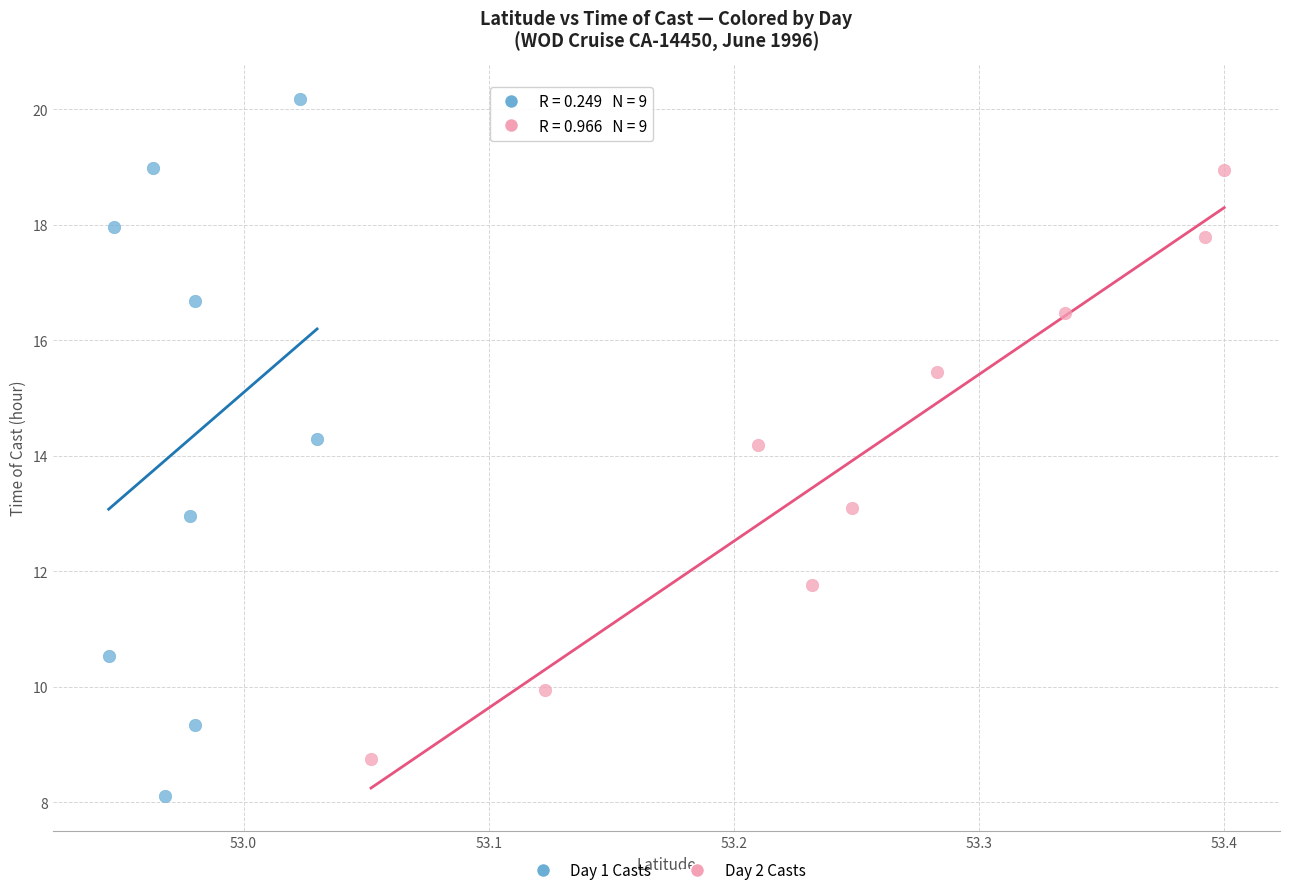

What are all the series names shown in the legend?

Day 1 Casts, Day 2 Casts